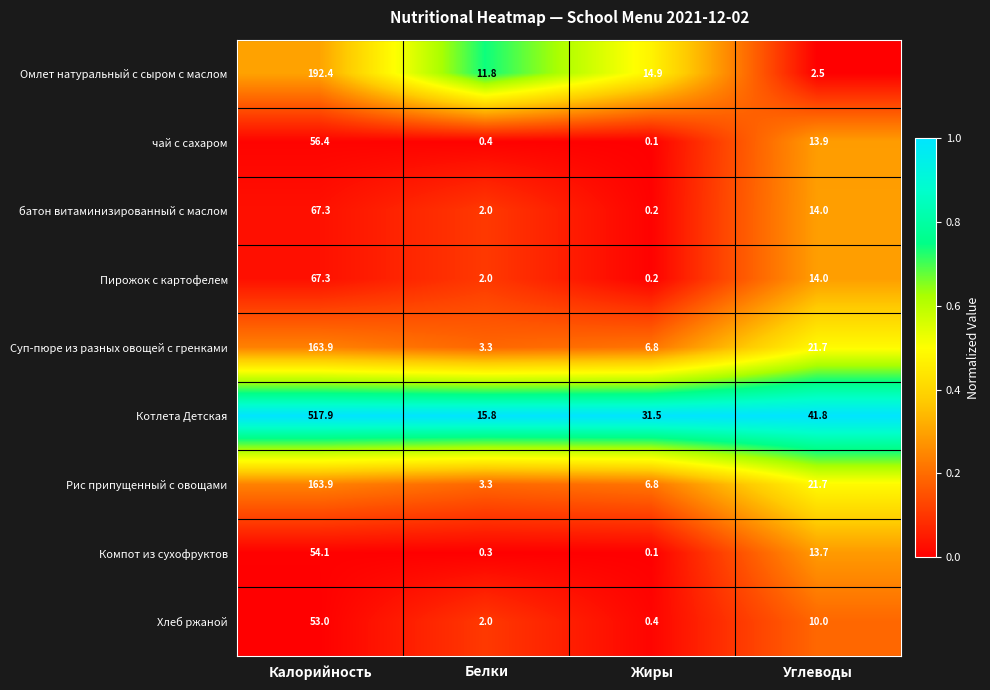

Which series changed the most between Калорийность and Углеводы?

Котлета Детская